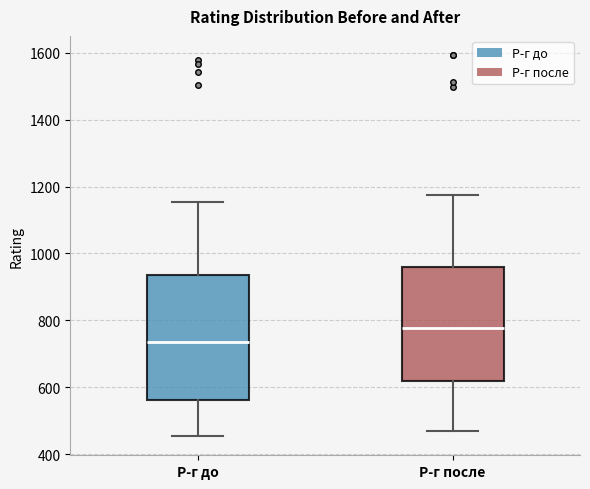

Comparing the boxes themselves (not the whiskers), which one is the tallest?

Р-г до